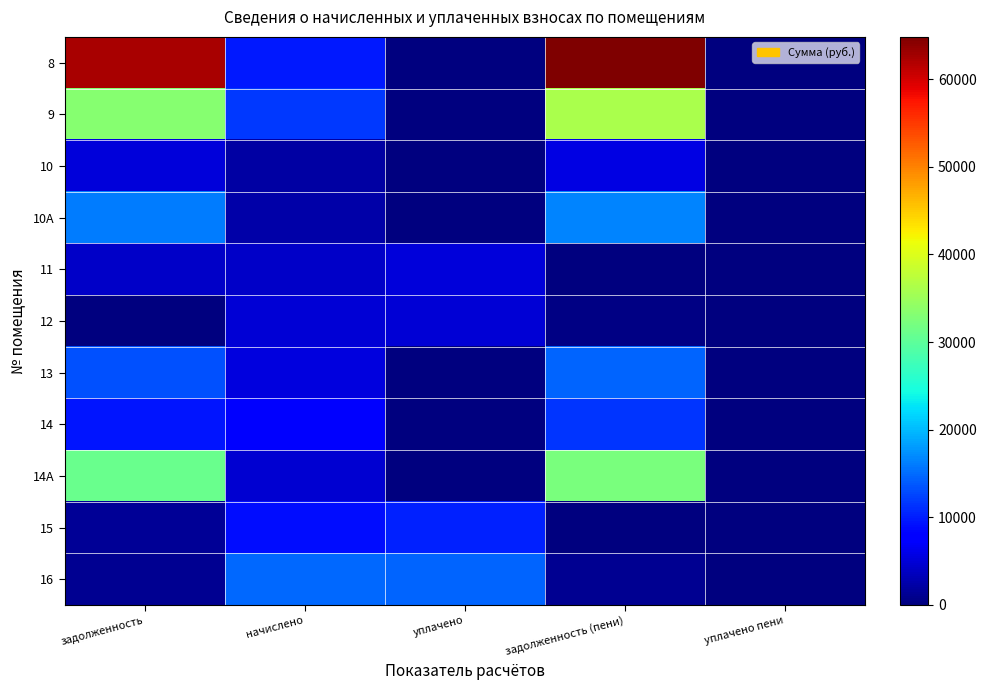

Which series has the widest spread of values?

8